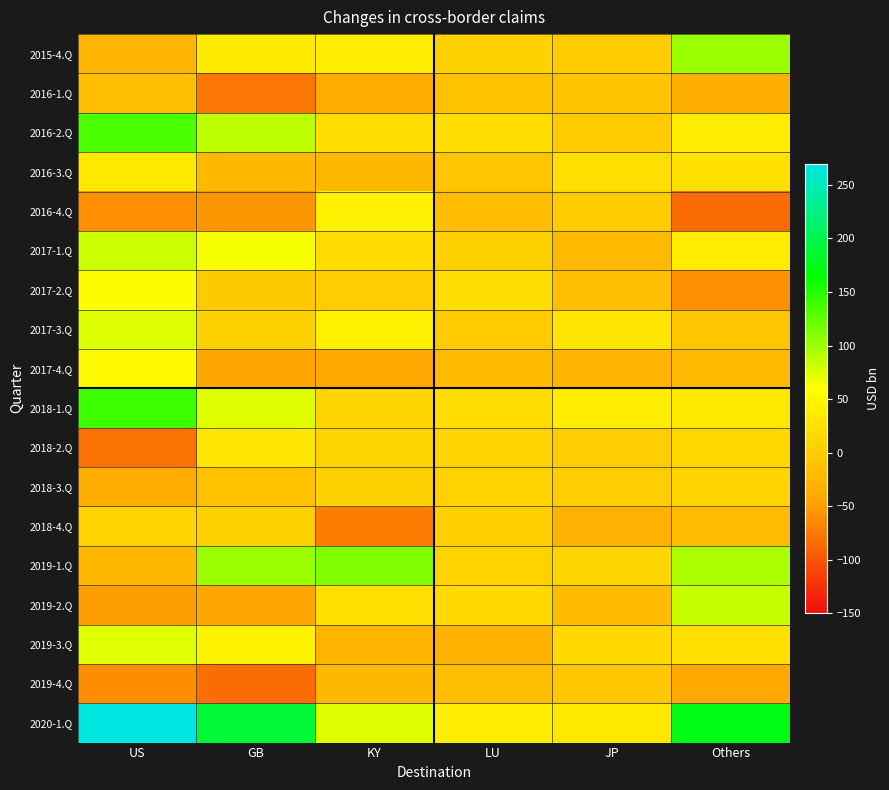

How many series are shown in this chart?

18